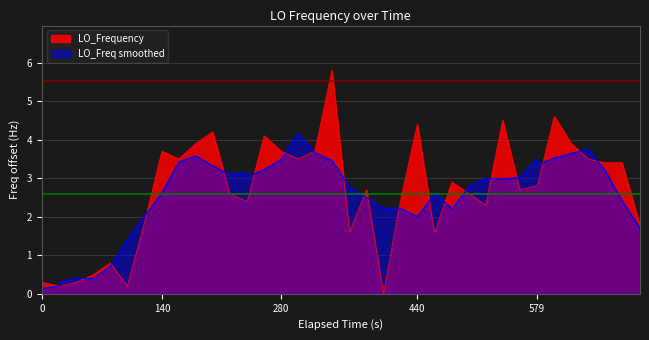

Rank the series by their maximum value, from lowest to highest.

LO_Freq smoothed, LO_Frequency